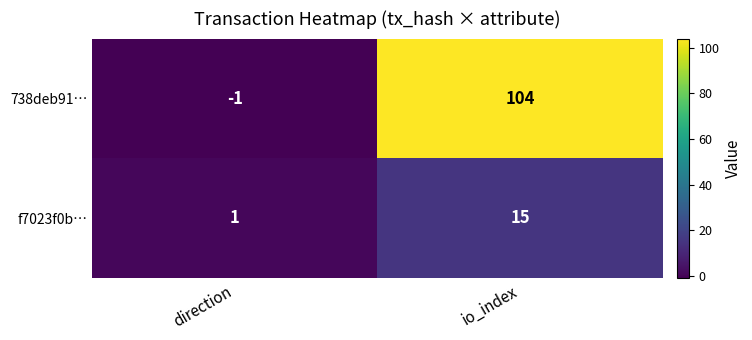

What is the highest value of the 738deb91… series?

104